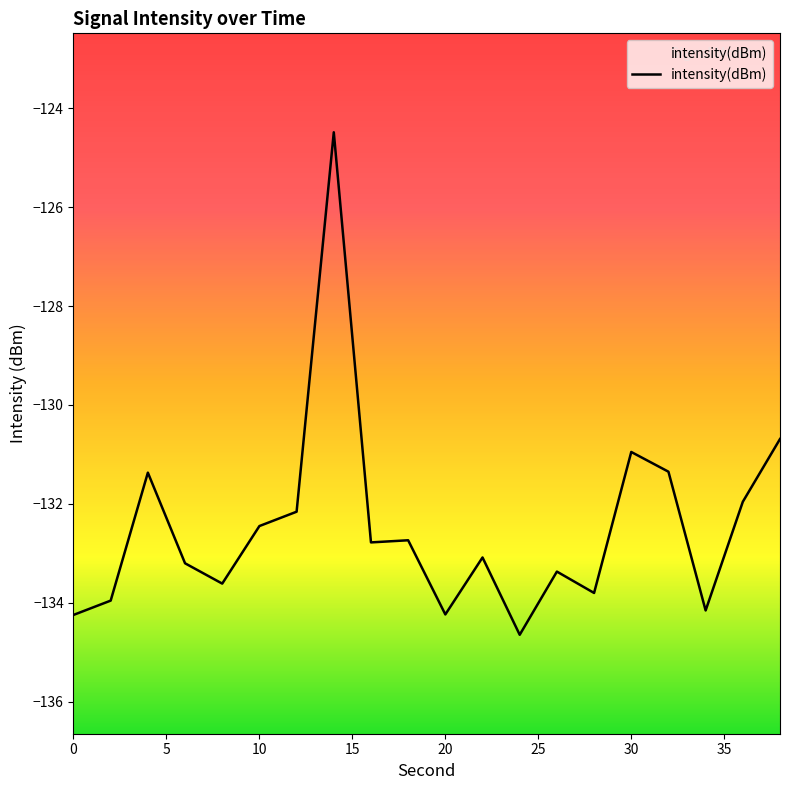

List the labels in order of value, smallest first.

24, 0, 20, 34, 2, 28, 8, 26, 6, 22, 16, 18, 10, 12, 36, 4, 32, 30, 38, 14